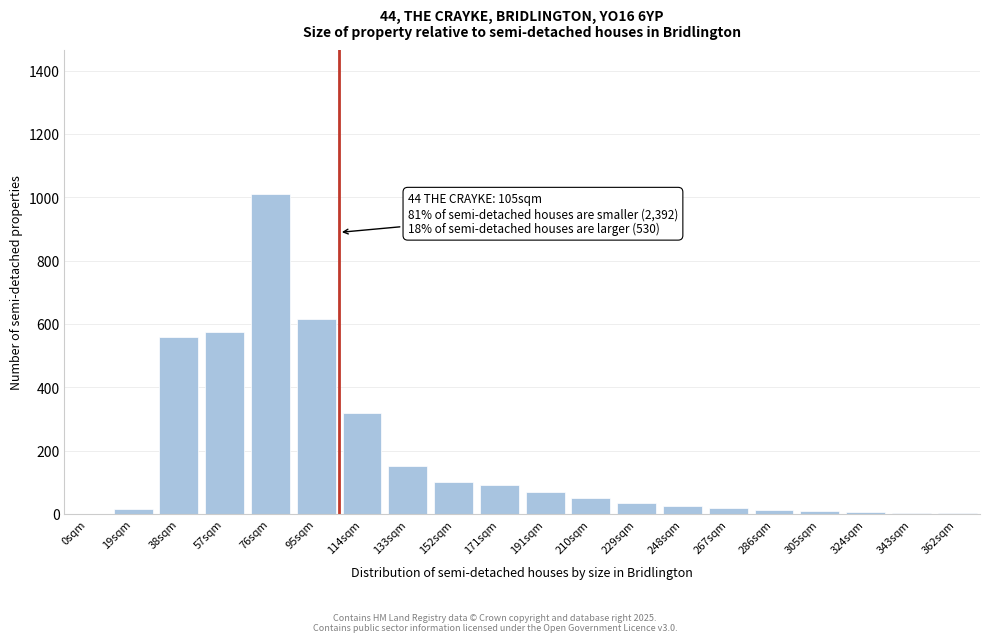

True or false: the data shows -585 at 0sqm.

False